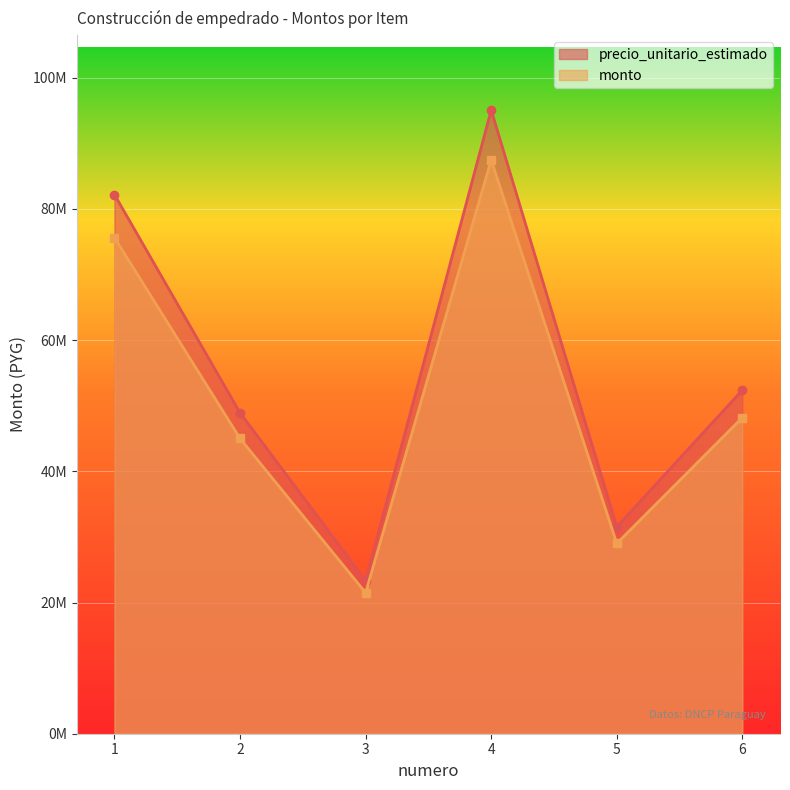

What is the value of the precio_unitario_estimado point at the 1st from the left?

82194750.0